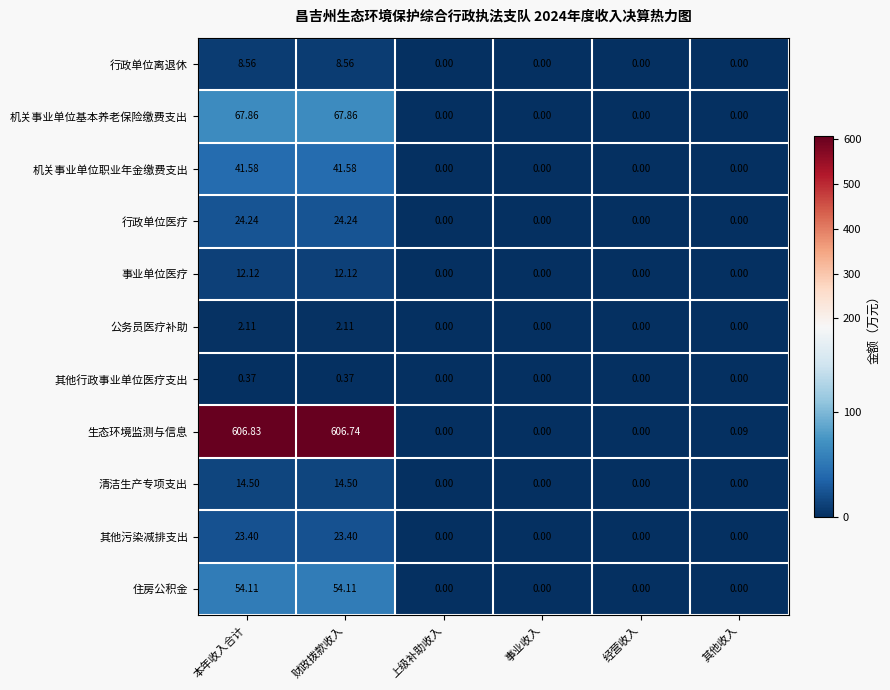

Which series has the widest spread of values?

生态环境监测与信息